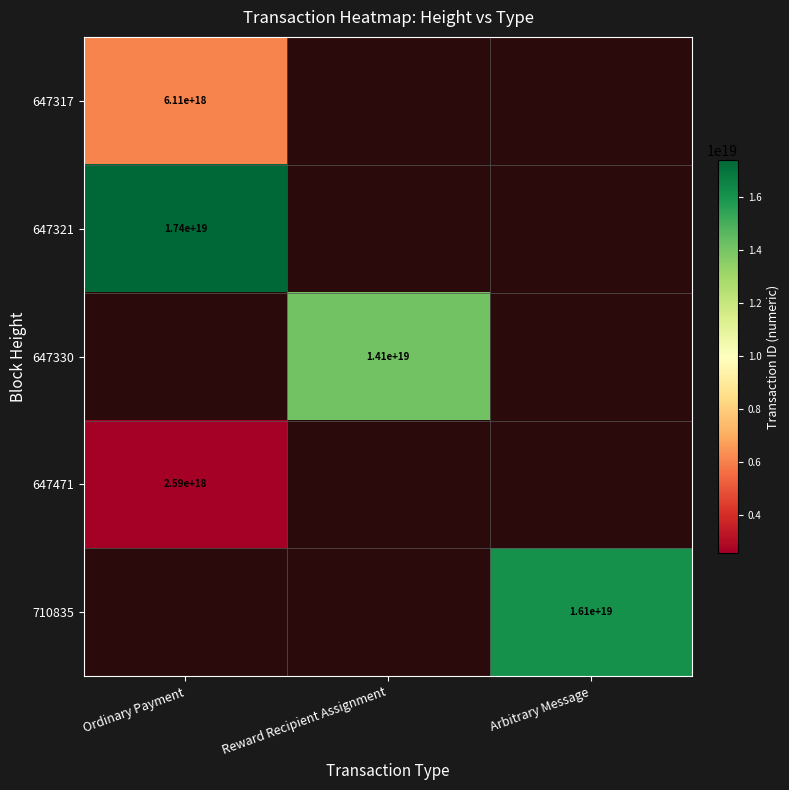

Is it true that 647317 equals 3165850959776061952 at Ordinary Payment?

False